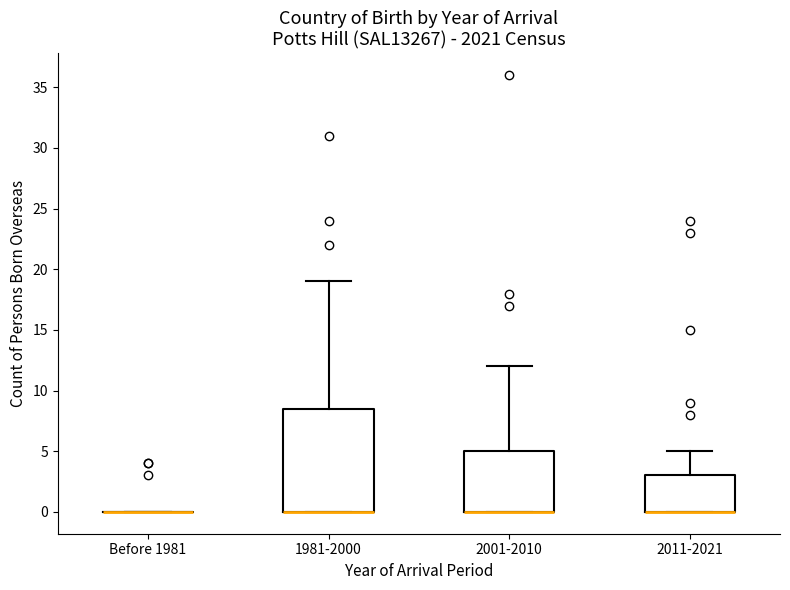

Which box is the tallest, from its lower edge to its upper edge?

1981-2000